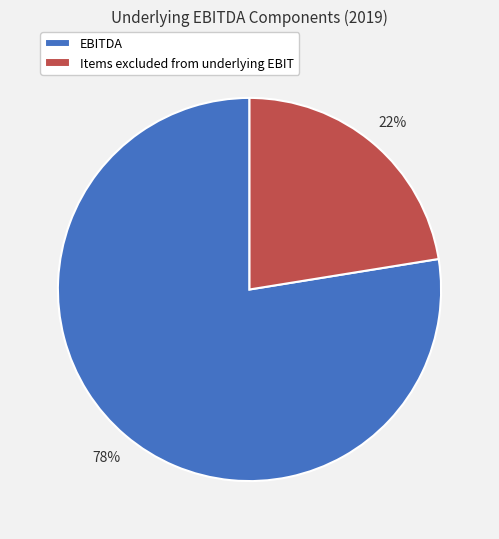

Which has a higher value, EBITDA or Items excluded from underlying EBIT?

EBITDA